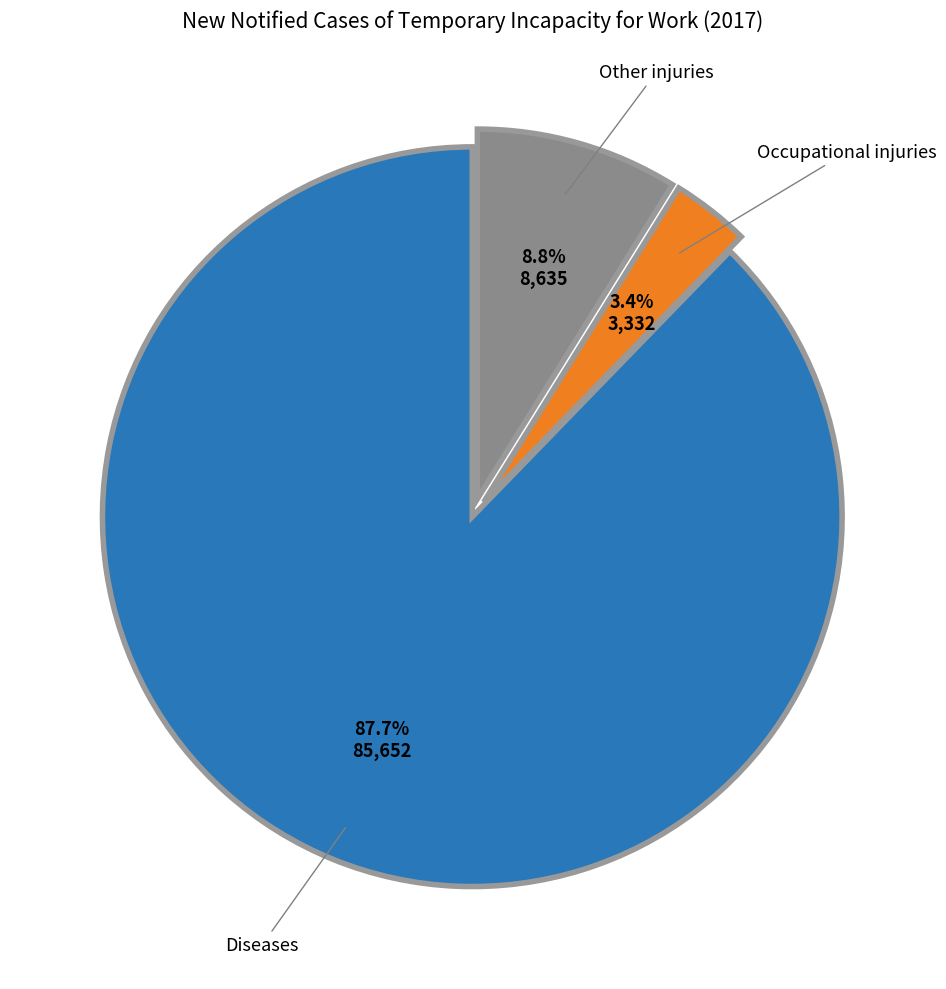

Is there any slice that represents more than half of the pie?

Yes